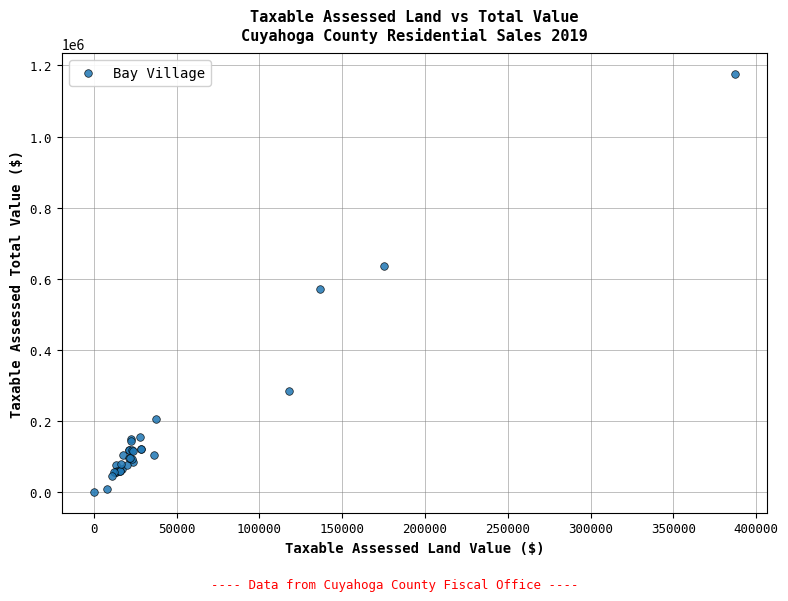

What Y value in the scatter plot is closest to 587510?

569660